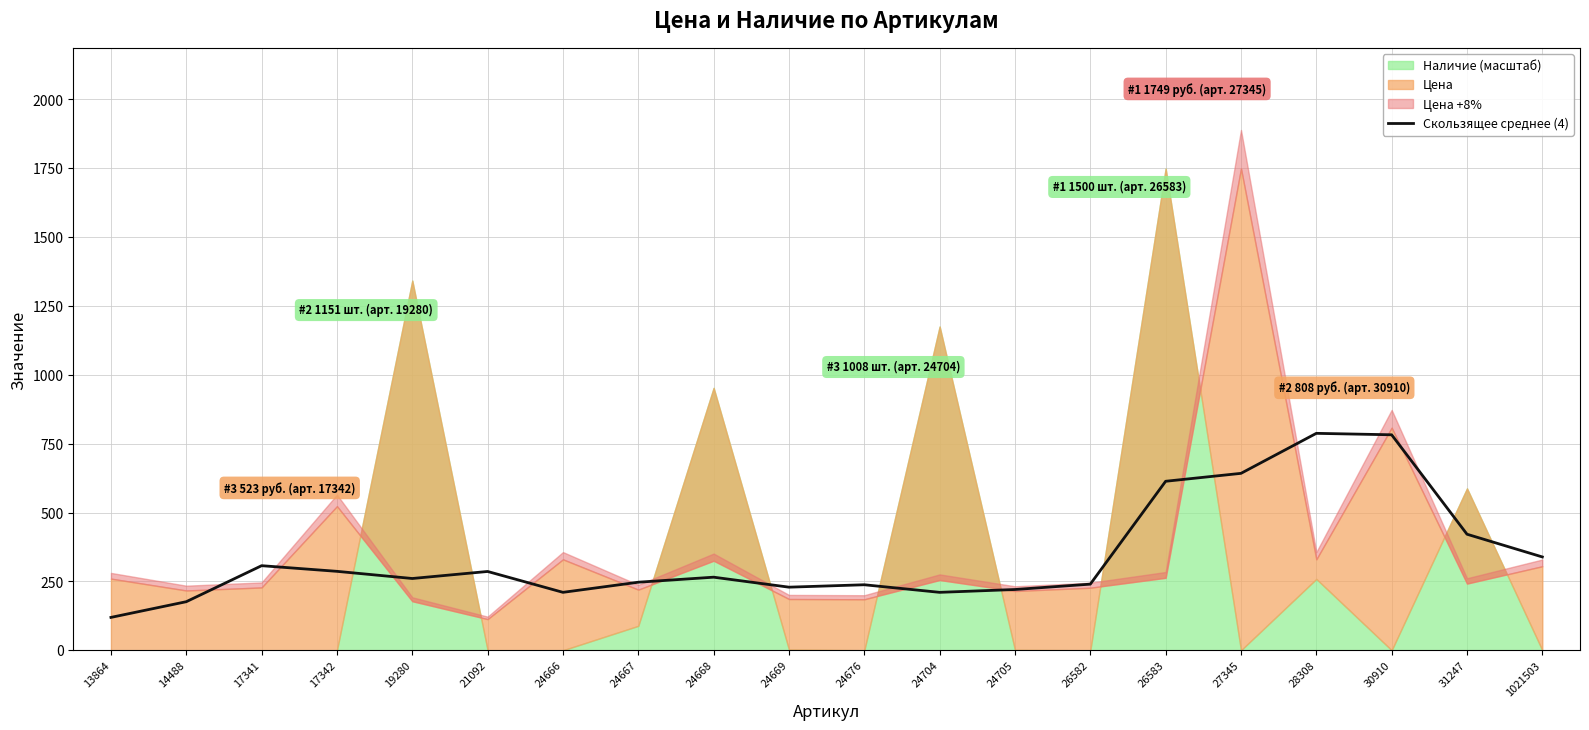

True or false: the data shows 466.5 at 24668.

False